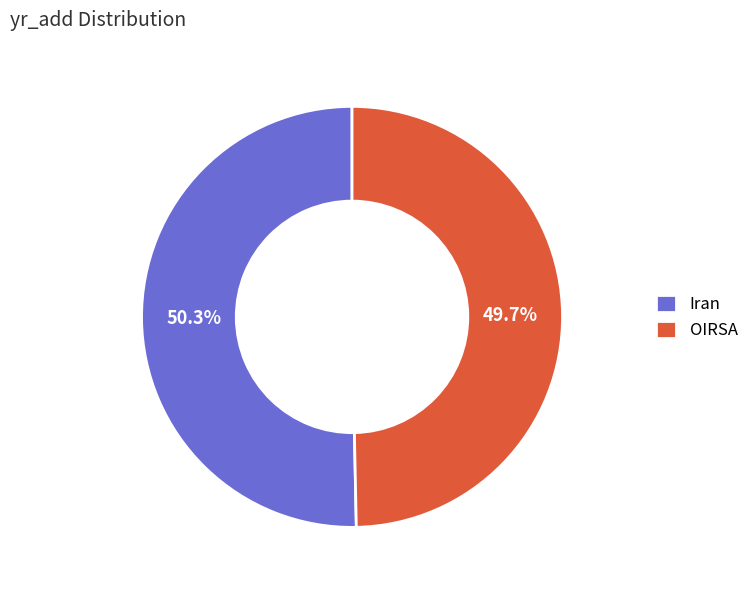

True or false: OIRSA accounts for 50% of the total.

True